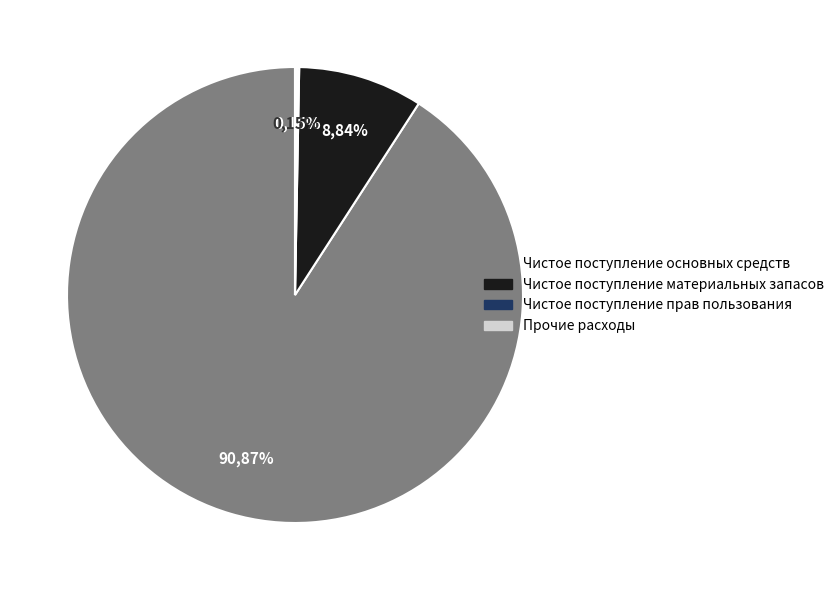

How many slices are in this pie chart?

4